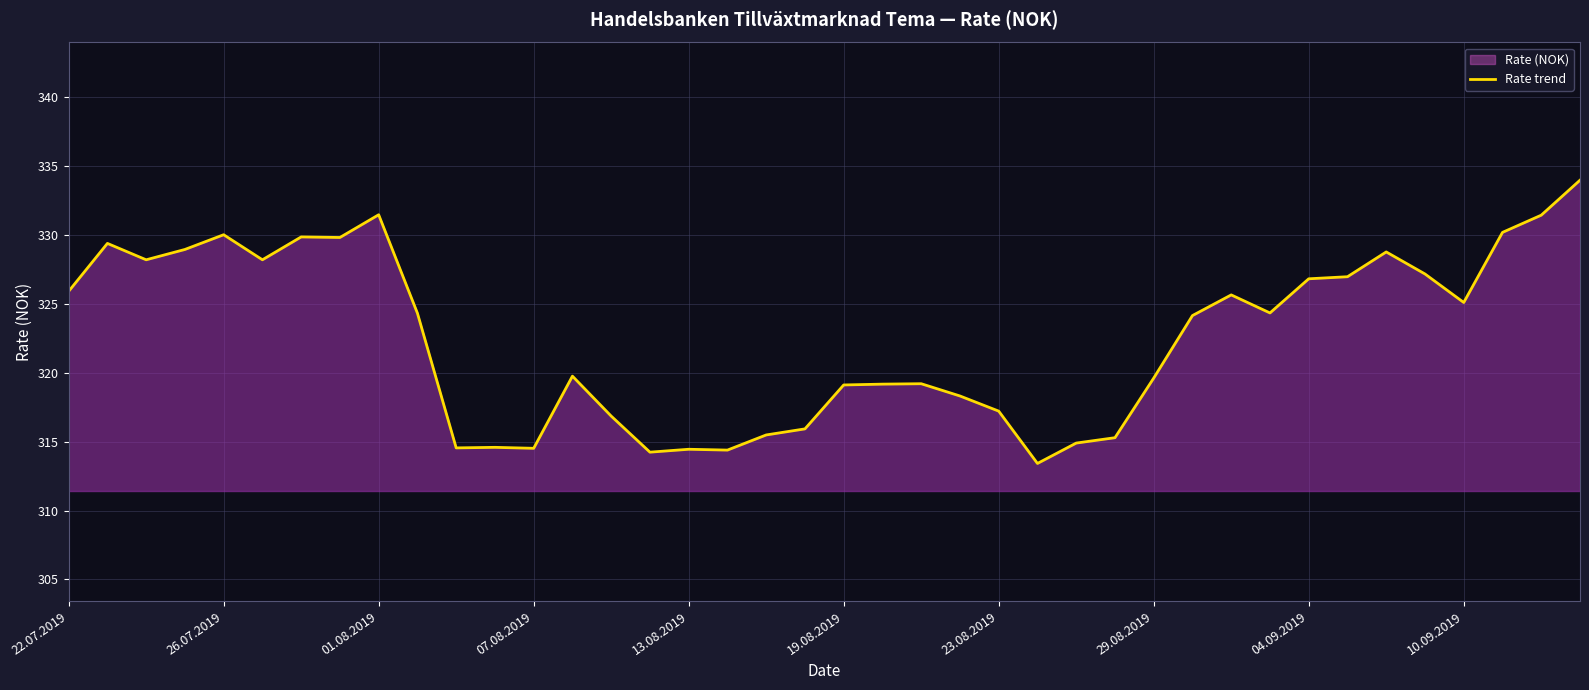

Reading left to right, extract all data points from this chart.

325.9	329.4	328.2	329.0	330.0	328.2	329.9	329.8	331.5	324.3	314.6	314.6	314.5	319.8	316.9	314.2	314.4	314.4	315.5	315.9	319.1	319.2	319.2	318.3	317.2	313.4	314.9	315.3	319.6	324.2	325.7	324.4	326.8	327.0	328.8	327.2	325.1	330.2	331.4	334.0